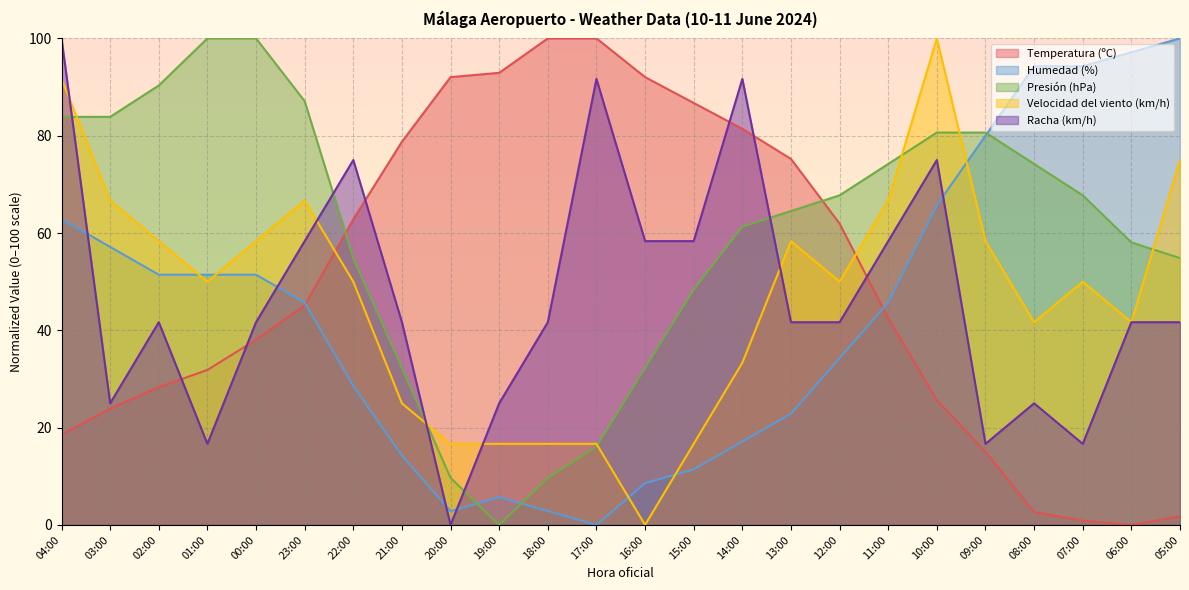

Reading left to right, transcribe all the data shown in this chart.

Temperatura (ºC): 18.6	23.9	28.3	31.9	38.1	45.1	62.8	78.8	92.0	92.9	100.0	100.0	92.0	86.7	81.4	75.2	61.9	42.5	25.7	15.0	2.7	0.9	0.0	1.8
Humedad (%): 62.9	57.1	51.4	51.4	51.4	45.7	28.6	14.3	2.9	5.7	2.9	0.0	8.6	11.4	17.1	22.9	34.3	45.7	65.7	80.0	94.3	94.3	97.1	100.0
Presión (hPa): 83.9	83.9	90.3	100.0	100.0	87.1	54.8	32.3	9.7	0.0	9.7	16.1	32.3	48.4	61.3	64.5	67.7	74.2	80.6	80.6	74.2	67.7	58.1	54.8
Velocidad del viento (km/h): 91.7	66.7	58.3	50.0	58.3	66.7	50.0	25.0	16.7	16.7	16.7	16.7	0.0	16.7	33.3	58.3	50.0	66.7	100.0	58.3	41.7	50.0	41.7	75.0
Racha (km/h): 100.0	25.0	41.7	16.7	41.7	58.3	75.0	41.7	0.0	25.0	41.7	91.7	58.3	58.3	91.7	41.7	41.7	58.3	75.0	16.7	25.0	16.7	41.7	41.7